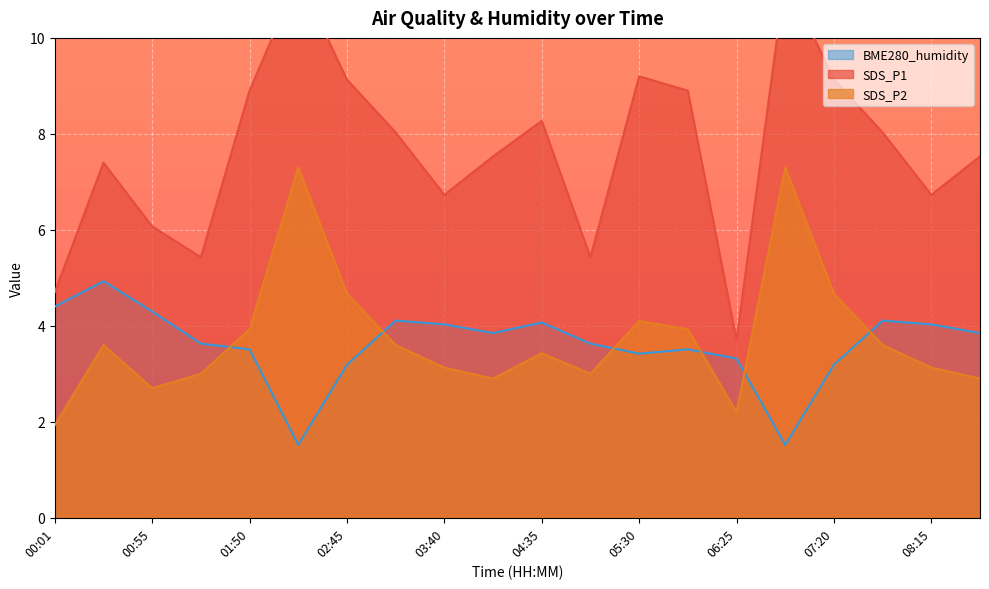

List the series in order of their peak value, lowest first.

BME280_humidity, SDS_P2, SDS_P1